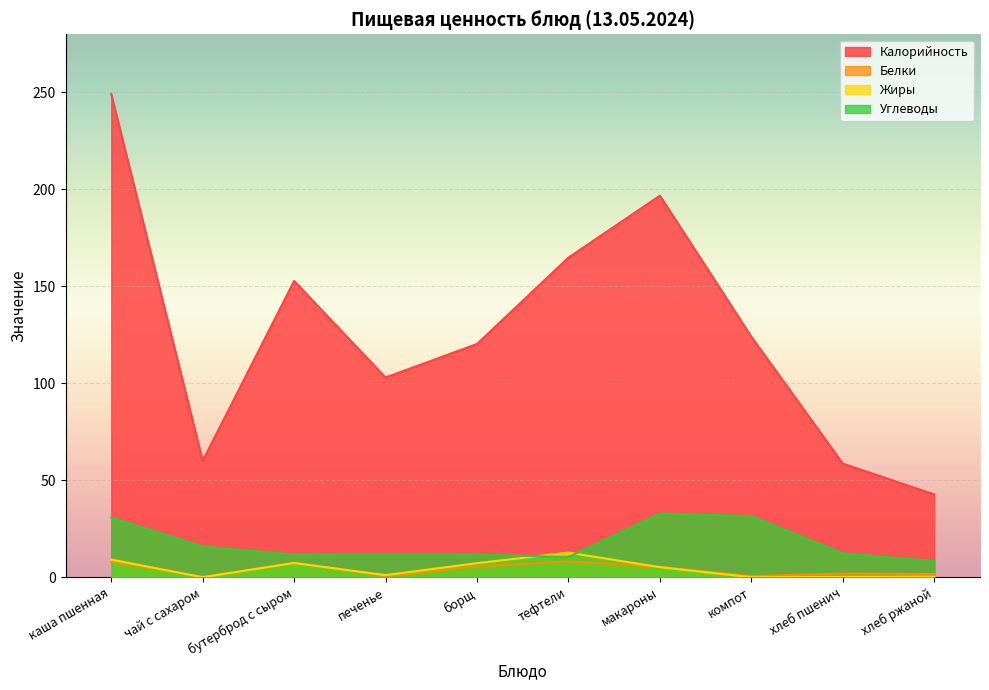

Reading left to right, what are all the values shown in this chart?

Калорийность: каша пшенная=249.2	чай с сахаром=60.0	бутерброд с сыром=152.8	печенье=103.0	борщ=120.3	тефтели=164.9	макароны=196.8	компот=124.0	хлеб пшенич=58.6	хлеб ржаной=42.7
Белки: каша пшенная=8.1	чай с сахаром=0.2	бутерброд с сыром=7.5	печенье=0.6	борщ=5.6	тефтели=8.2	макароны=5.3	компот=0.6	хлеб пшенич=1.9	хлеб ржаной=1.6
Жиры: каша пшенная=9.1	чай с сахаром=0.0	бутерброд с сыром=7.3	печенье=1.1	борщ=7.3	тефтели=12.7	макароны=5.2	компот=0.0	хлеб пшенич=0.2	хлеб ржаной=0.3
Углеводы: каша пшенная=30.8	чай с сахаром=15.8	бутерброд с сыром=11.7	печенье=11.6	борщ=11.7	тефтели=10.4	макароны=32.8	компот=31.5	хлеб пшенич=12.3	хлеб ржаной=8.3